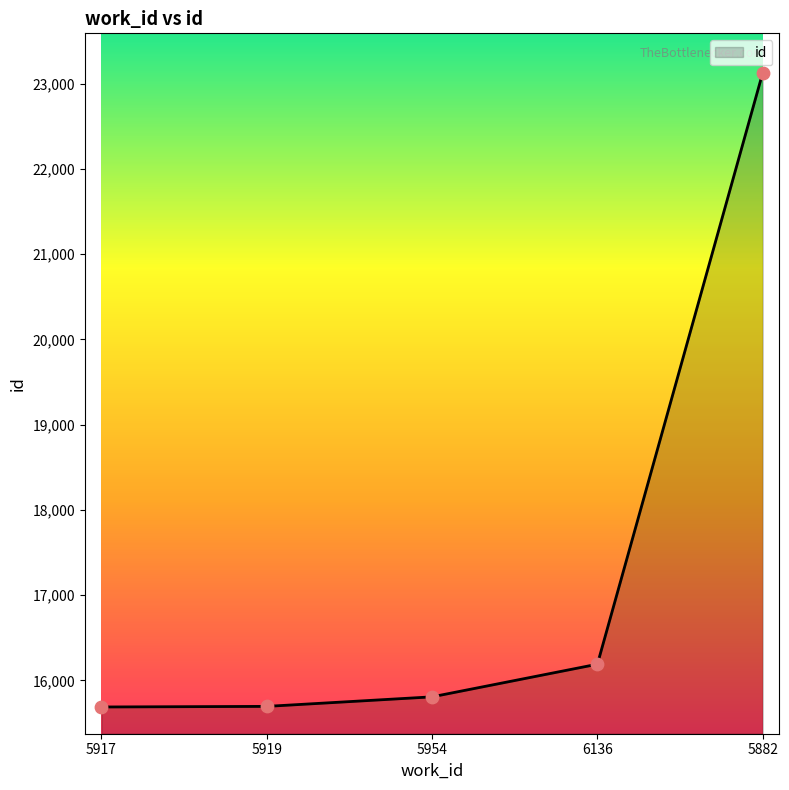

Approximately how many times larger is the value at 6136 compared to 5954?

1.0